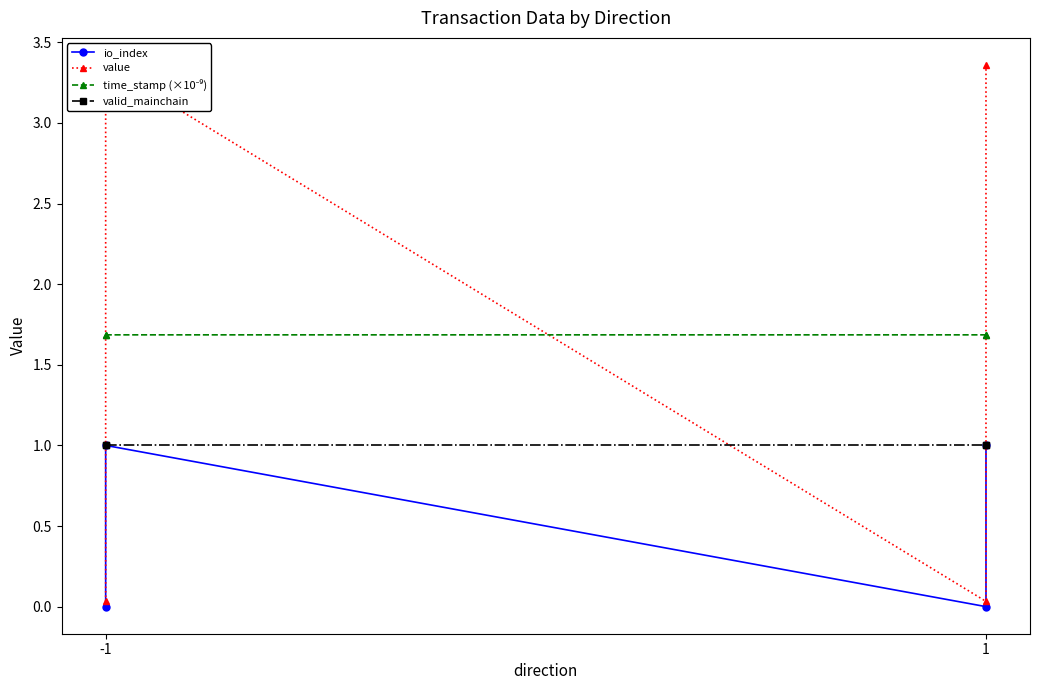

Does the chart have visible grid lines?

No